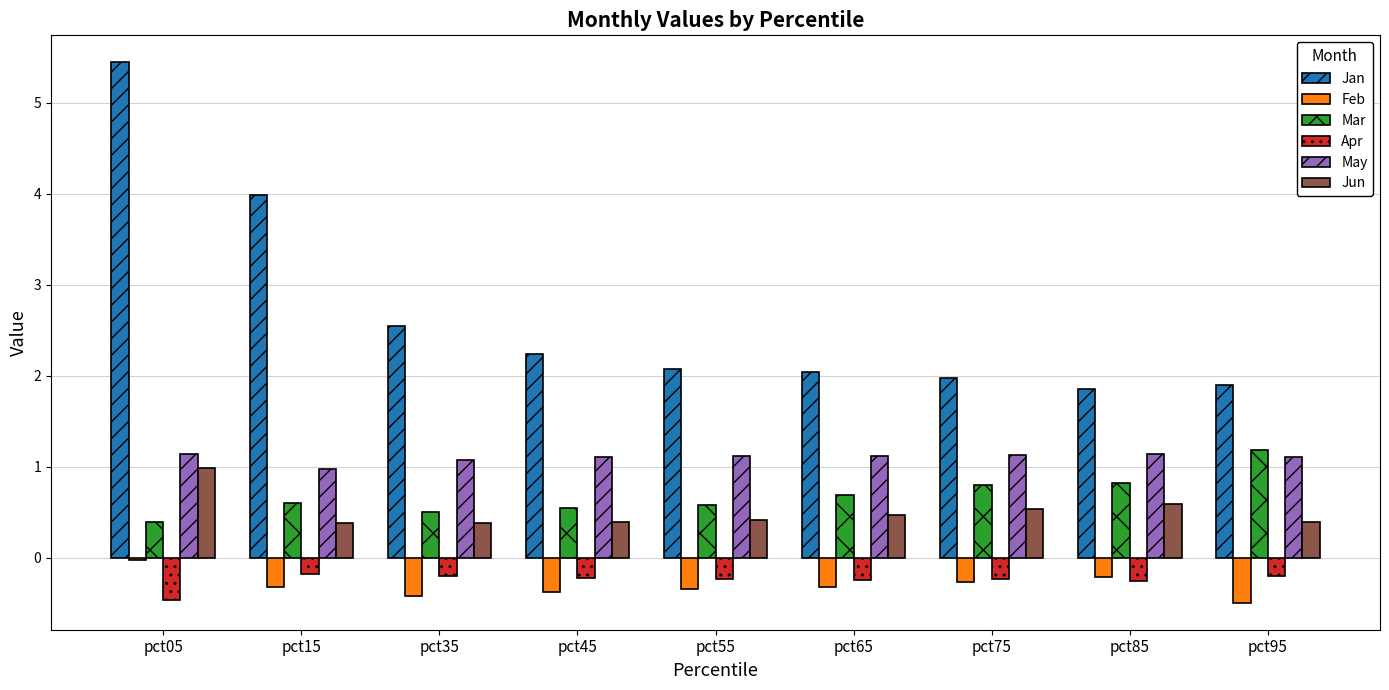

Read the Feb value at pct15.

-0.3